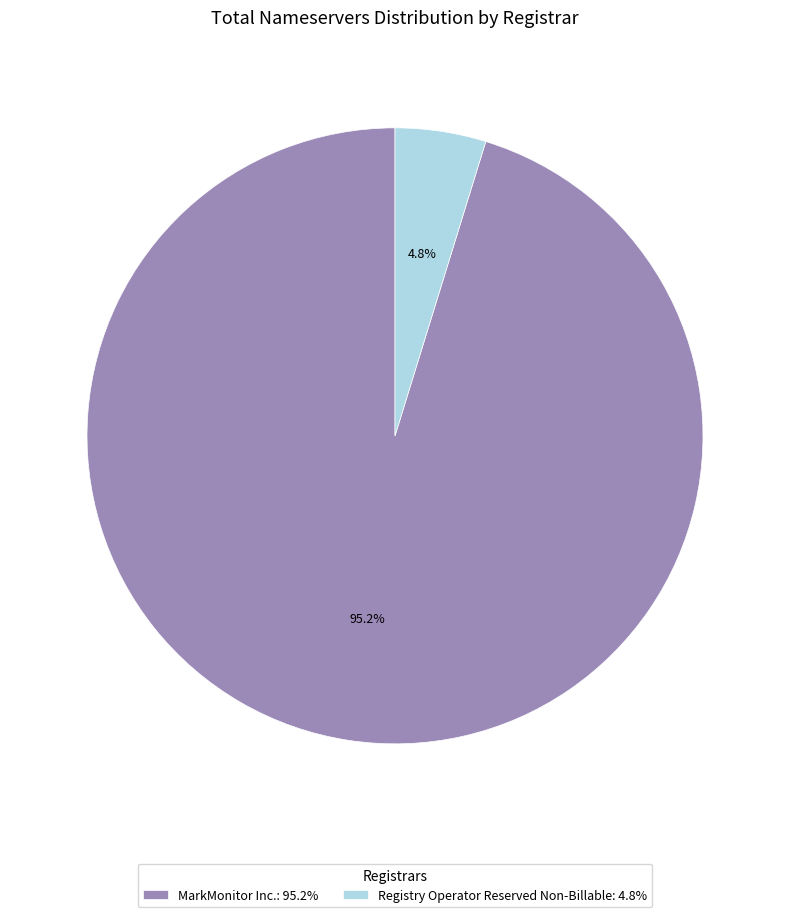

Between MarkMonitor Inc.: 95.2% and Registry Operator Reserved Non-Billable: 4.8%, which is larger?

MarkMonitor Inc.: 95.2%